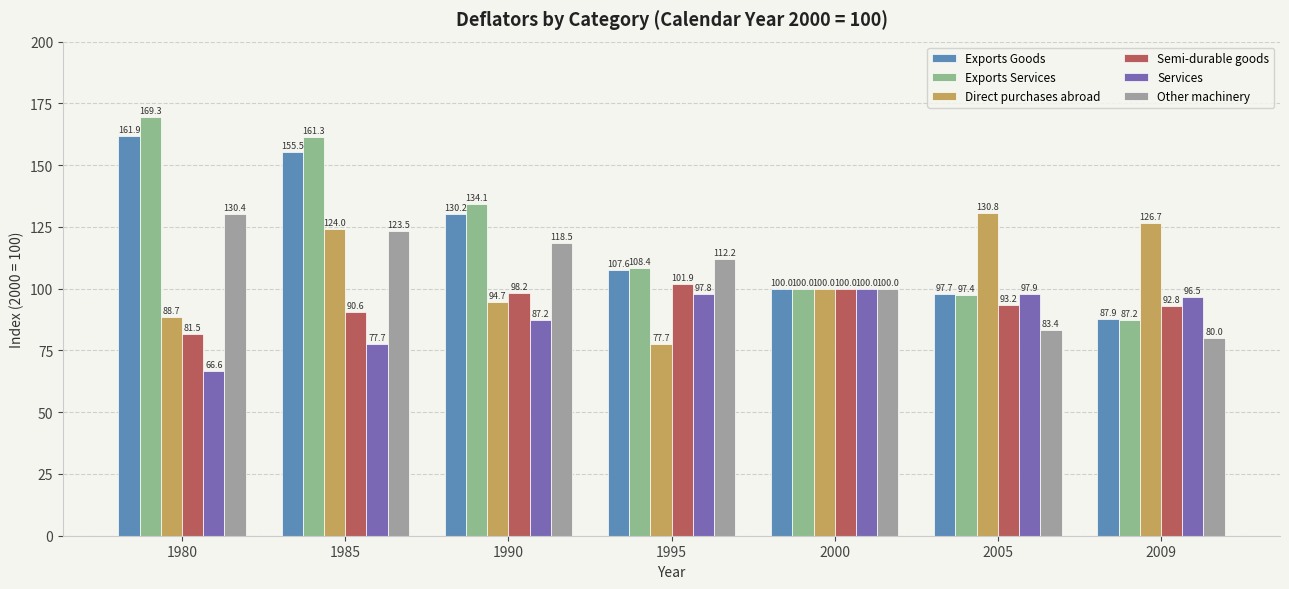

How many bars are there in total?

42